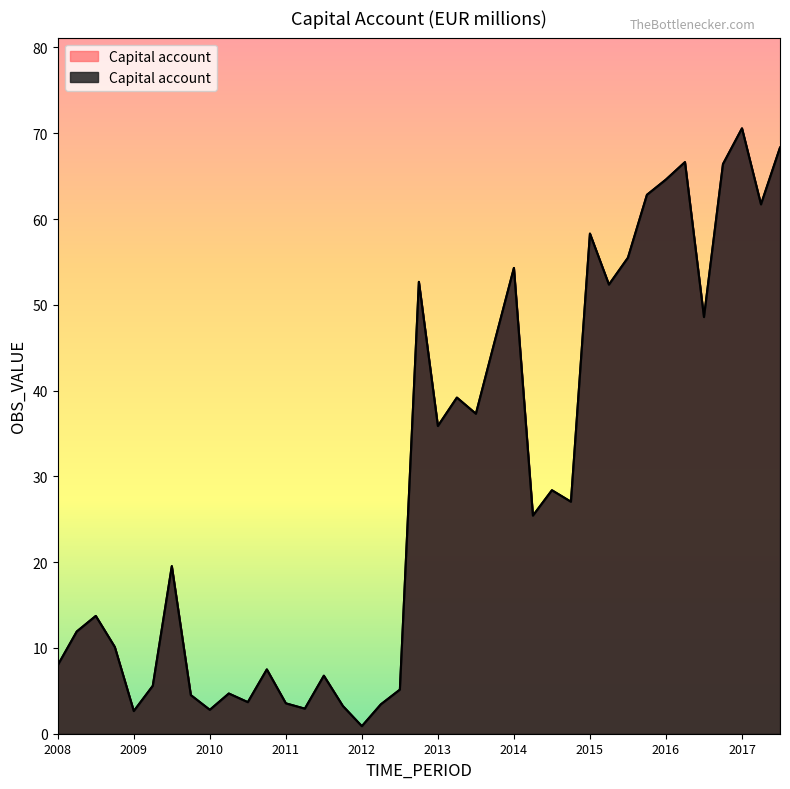

How many values exceed 25?

20